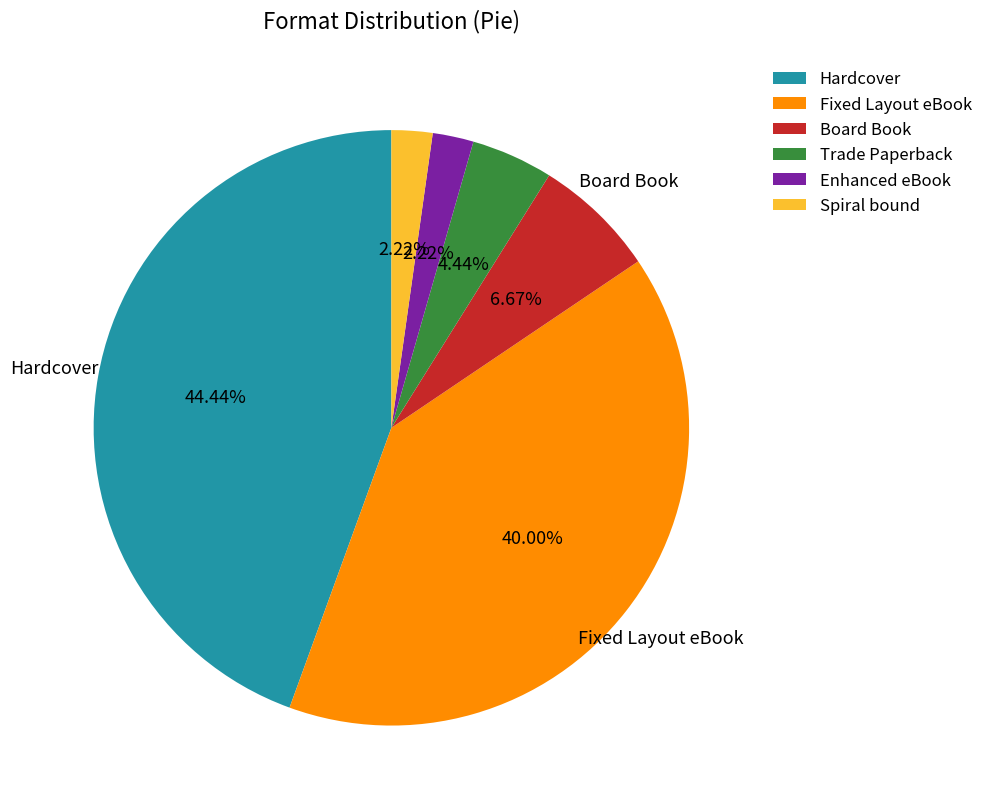

What portion of the pie excludes Trade Paperback?

95.6%